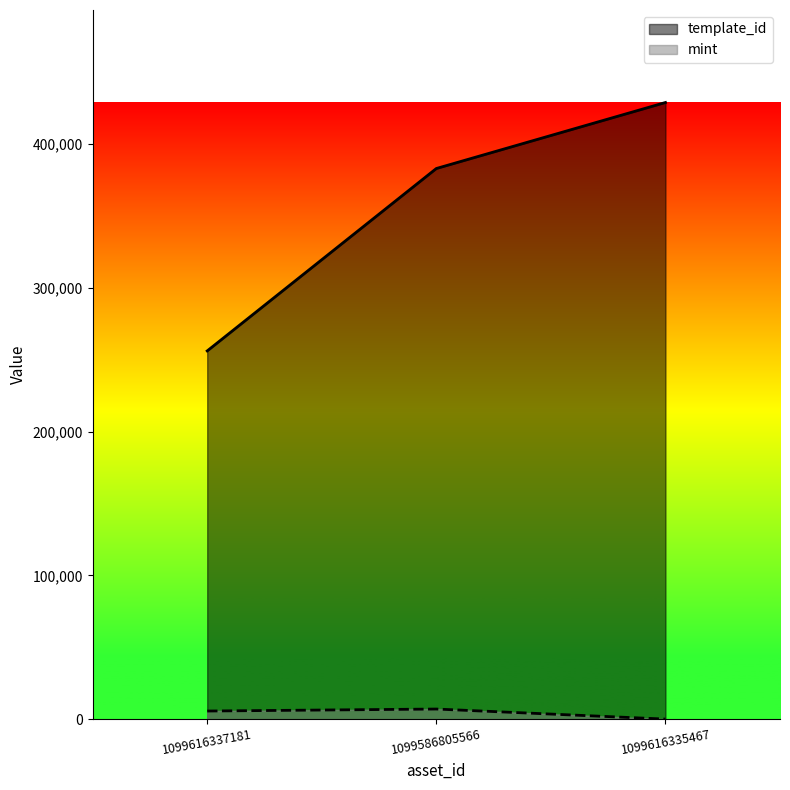

Reading left to right, list all the values displayed in this chart.

template_id: 1099616337181=256179	1099586805566=383071	1099616335467=428986
mint: 1099616337181=5653	1099586805566=7039	1099616335467=42